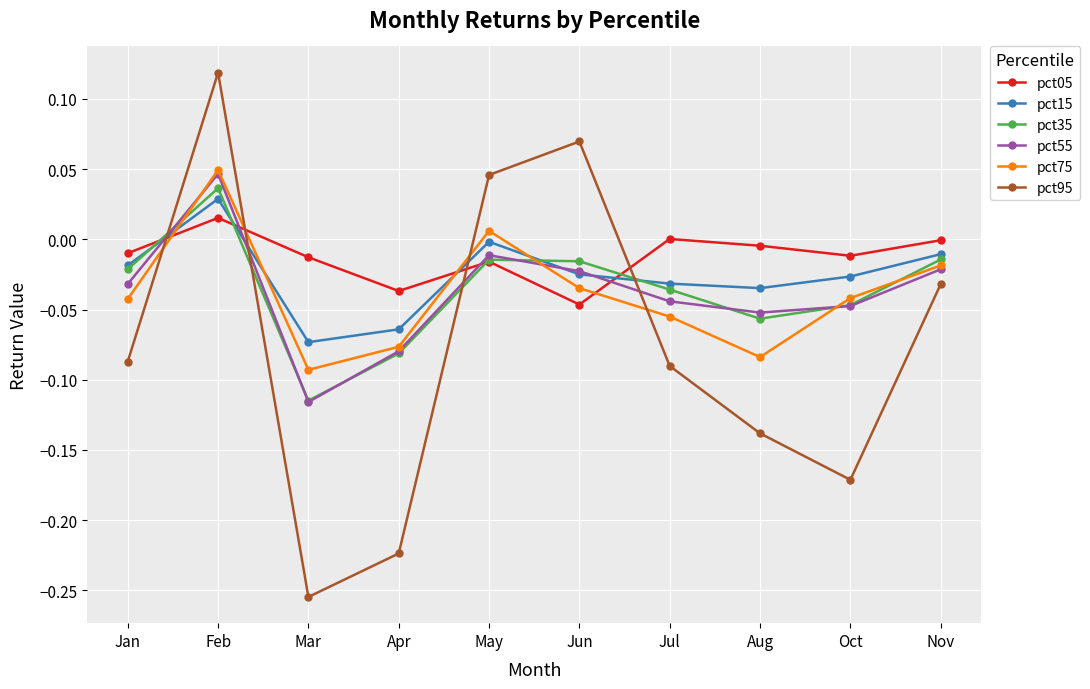

At which category does the chart reach its peak across all series?

Feb